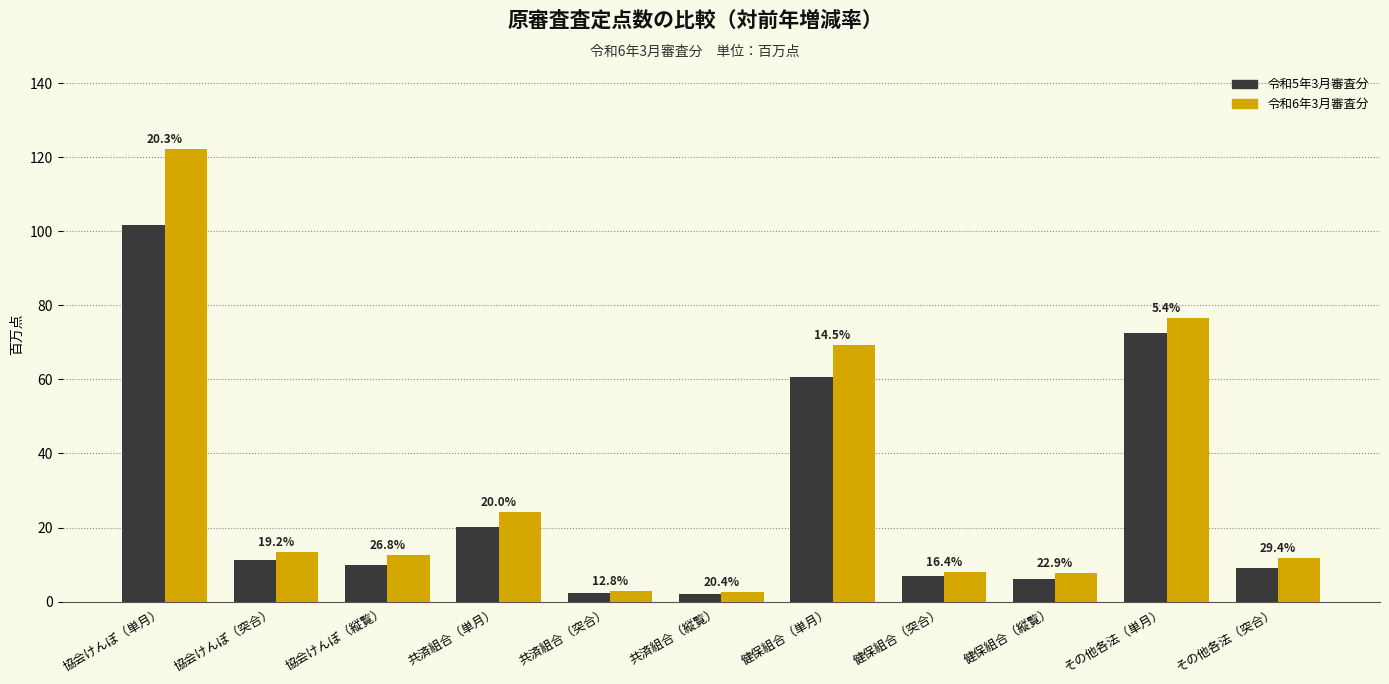

How many groups of bars are there?

11